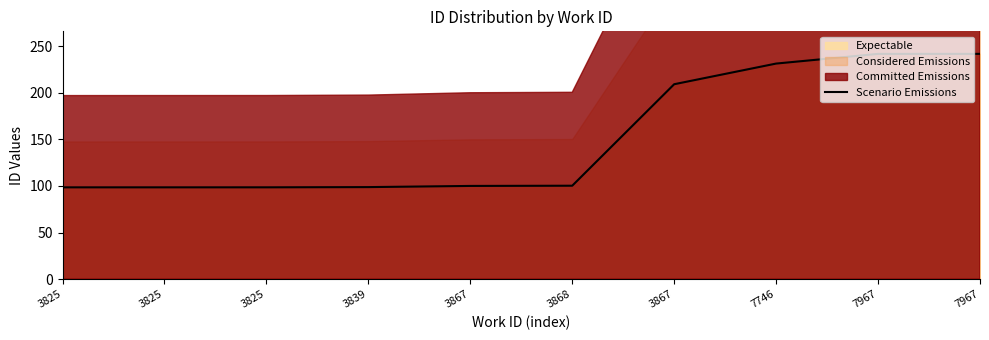

How many lines are shown in the chart?

1